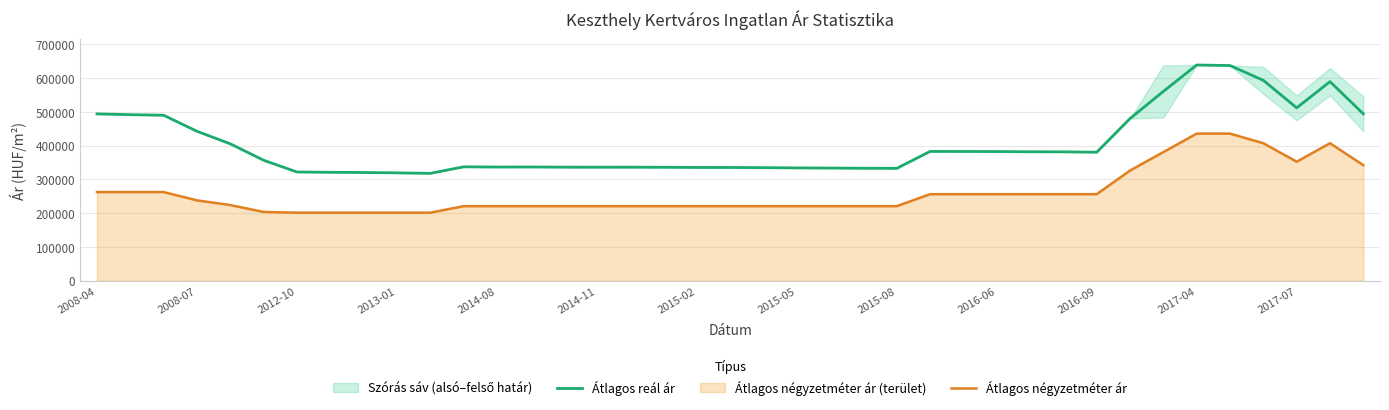

What is the difference between the maximum and minimum values in the Átlagos négyzetméter ár series?

234325